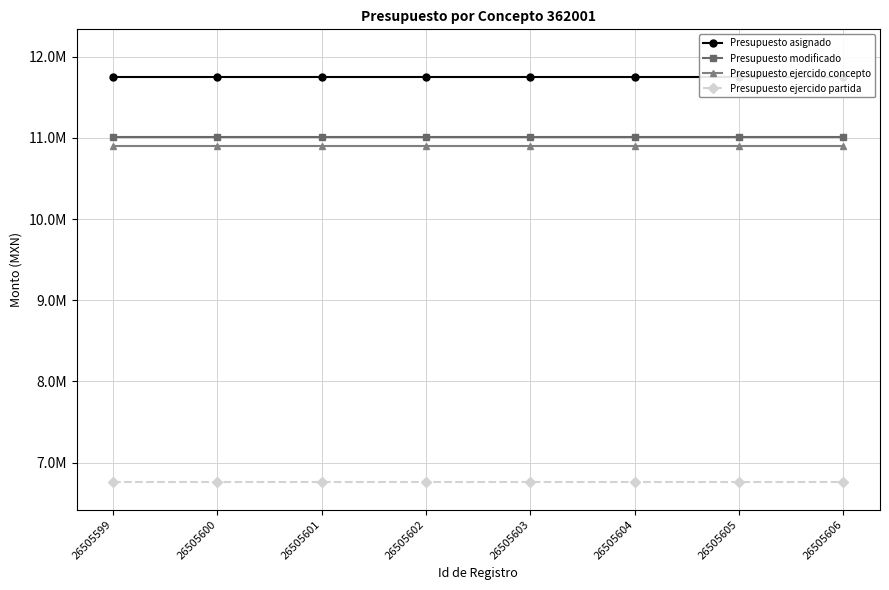

How many series are shown in this chart?

4